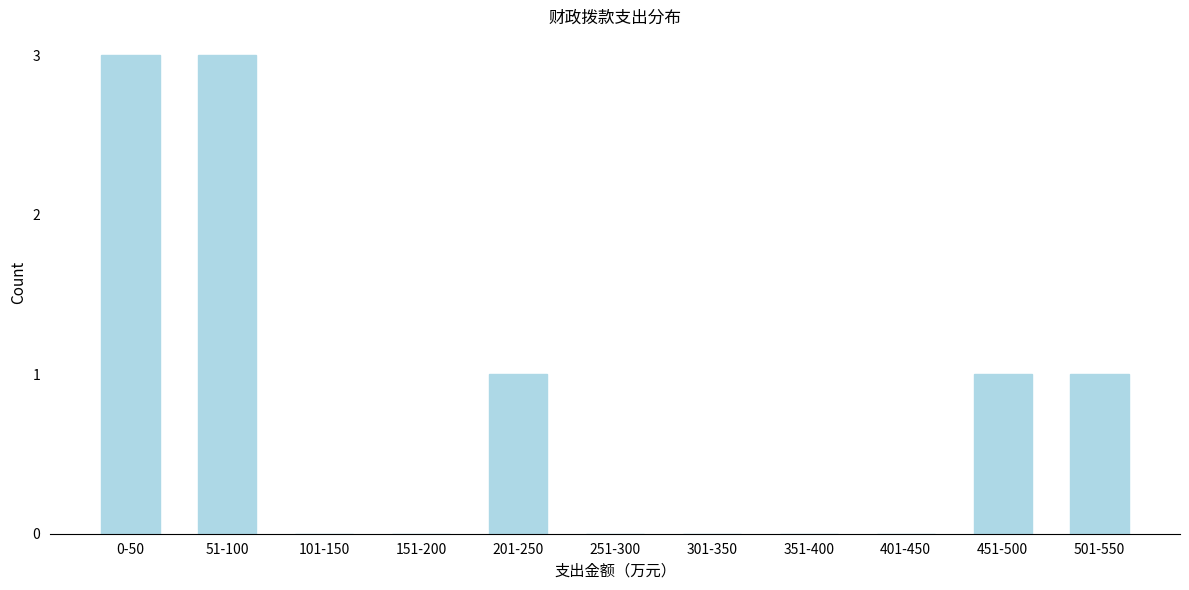

Reading left to right, extract all data points from this chart.

0-50=3	51-100=3	101-150=0	151-200=0	201-250=1	251-300=0	301-350=0	351-400=0	401-450=0	451-500=1	501-550=1